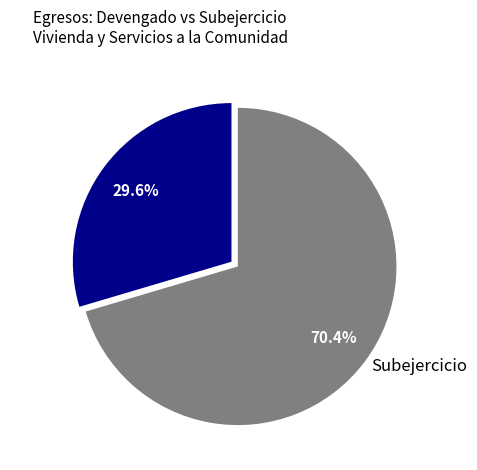

What portion of the pie excludes Devengado?

70.4%